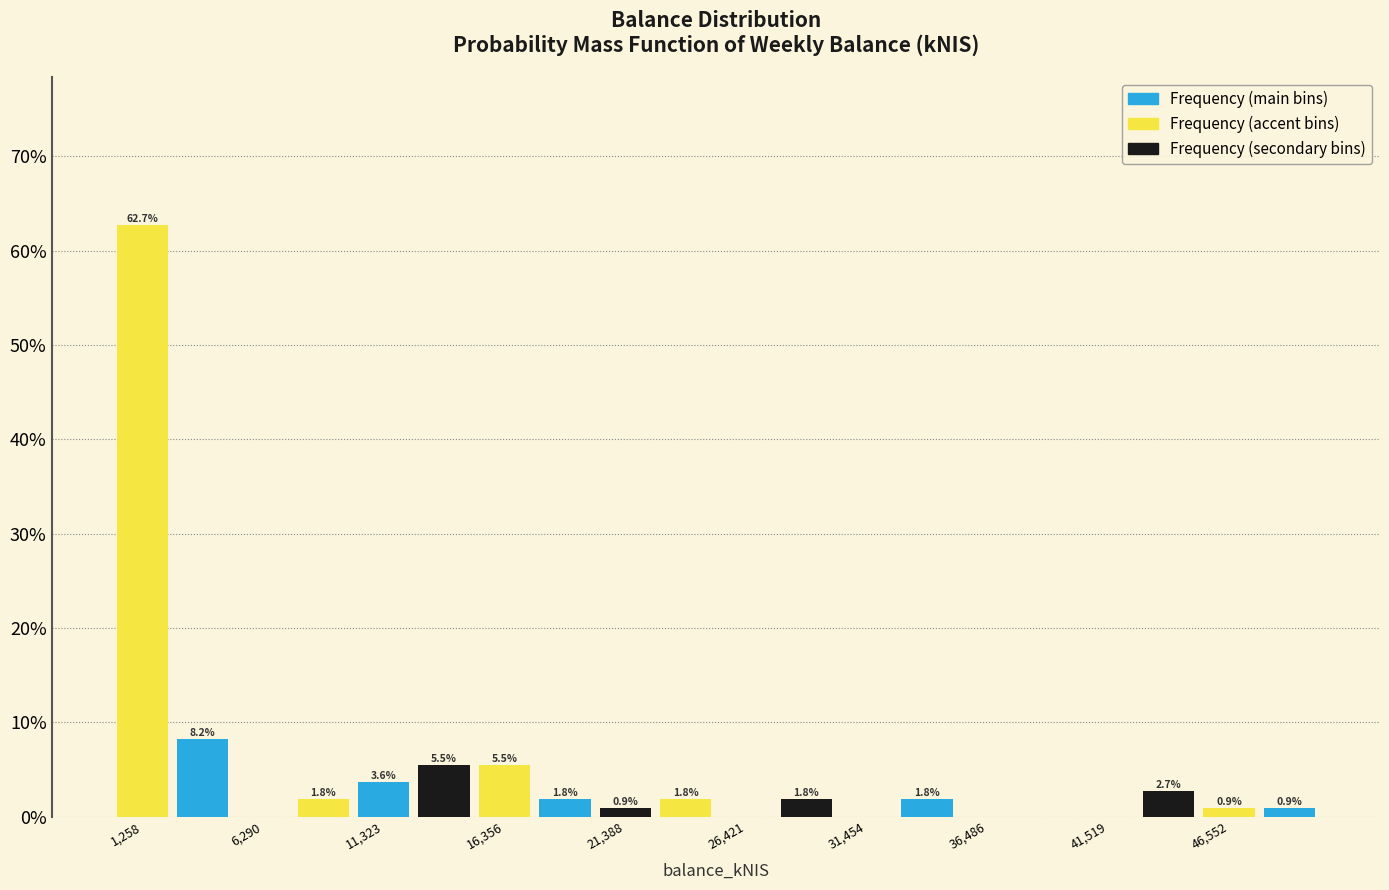

Around what value on the x-axis is the tallest bar? Give the approximate position of its centre, as read against the axis.

1000